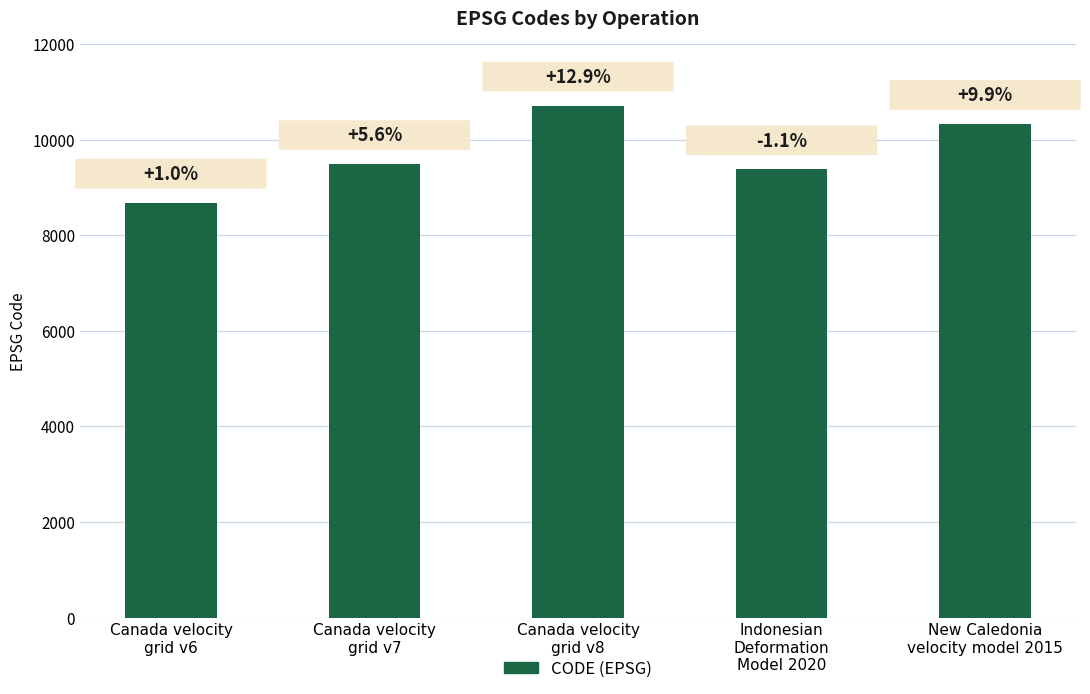

Between Canada velocity
grid v6 and Indonesian
Deformation
Model 2020, which is larger?

Indonesian
Deformation
Model 2020